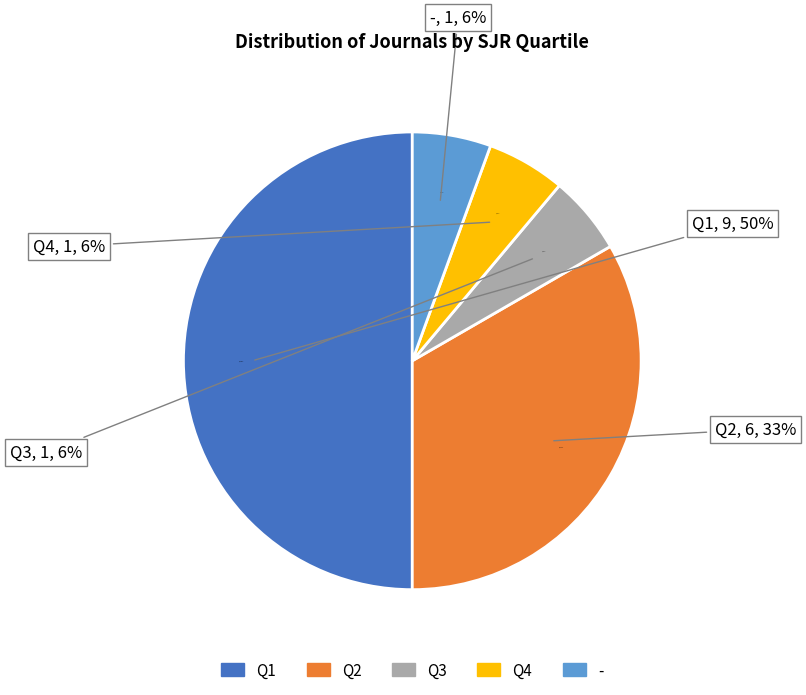

To the nearest percent, what is the difference between the largest and smallest slice percentages?

44%